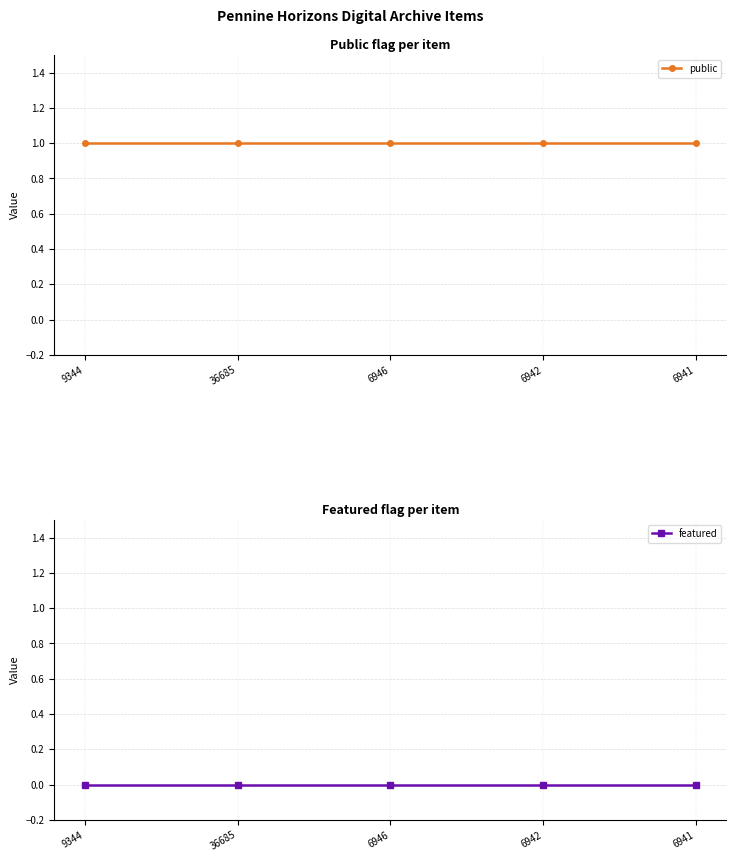

Reading left to right, what are all the values shown in this chart?

public: 9344=1	36685=1	6946=1	6942=1	6941=1
featured: 9344=0	36685=0	6946=0	6942=0	6941=0